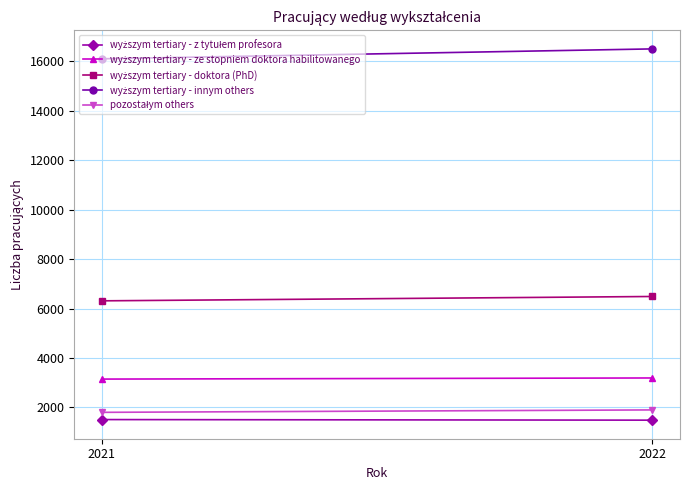

How many wyższym tertiary - doktora (PhD) values are between 6311 and 6487?

2